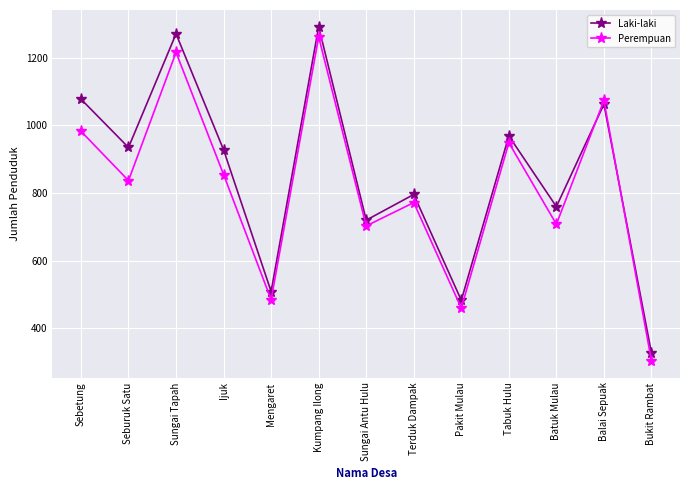

What position from the left is Sungai Tapah?

3